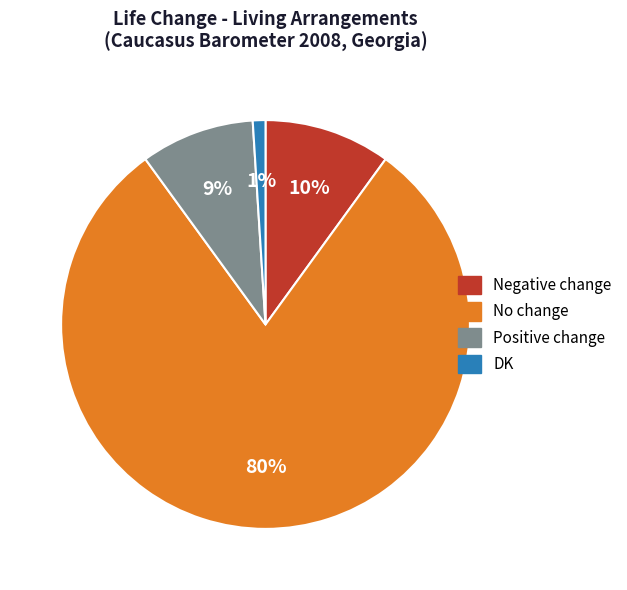

To the nearest percent, what is the average slice percentage?

25%